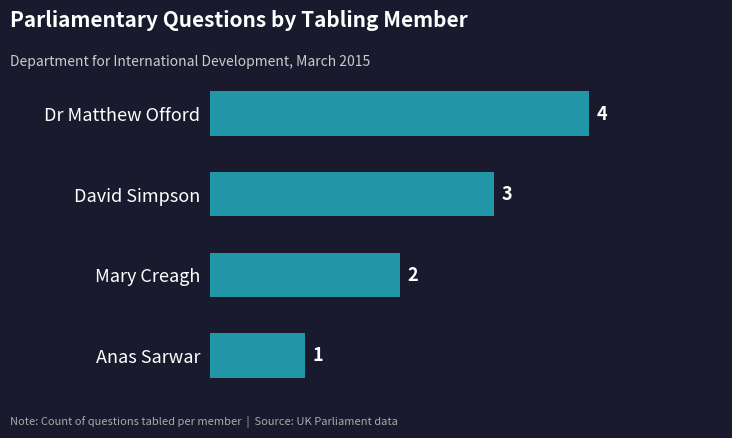

The chart shows a value of 2 at Mary Creagh. True or false?

True